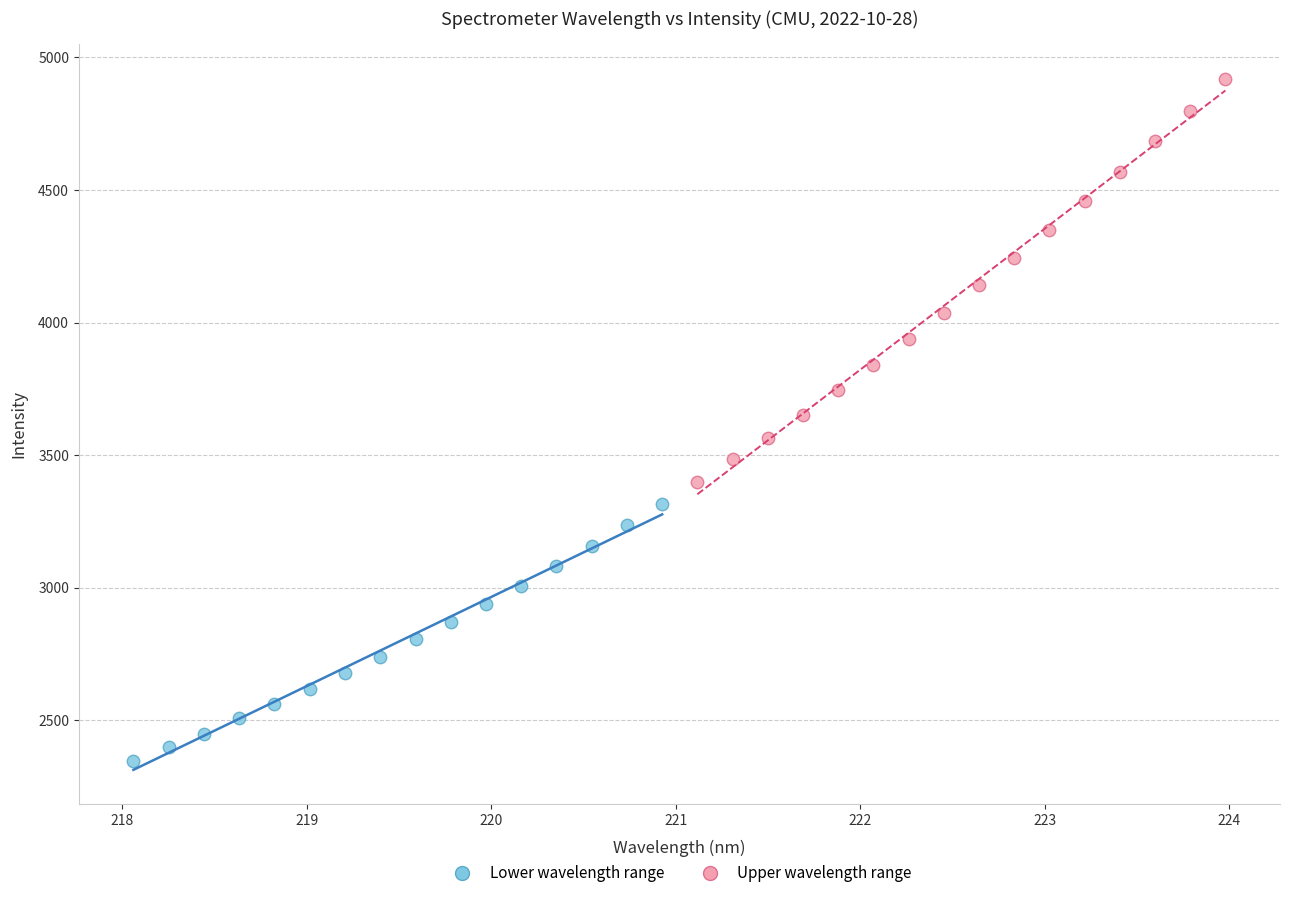

Which series has the widest spread of Y values?

Upper wavelength range